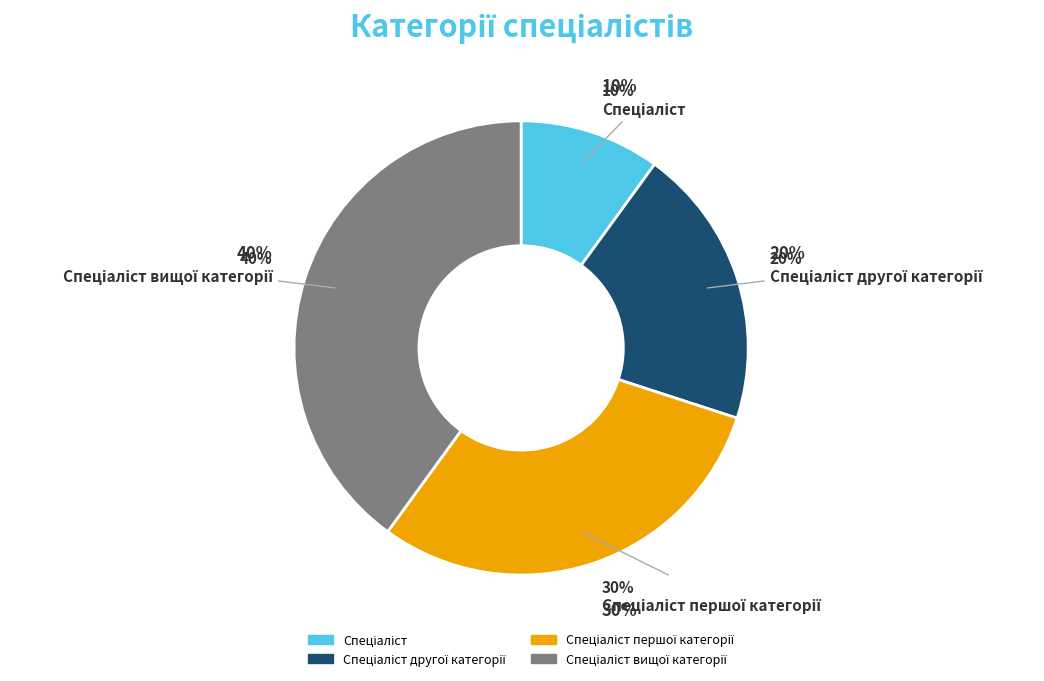

How many slices are in this pie chart?

4